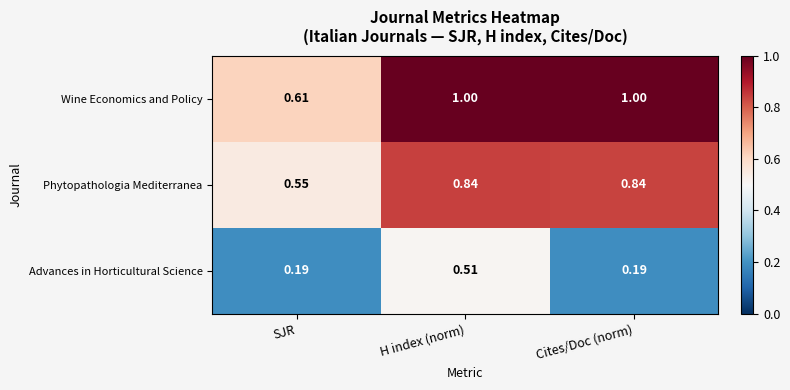

Rank the series by their maximum value, from lowest to highest.

Advances in Horticultural Science, Phytopathologia Mediterranea, Wine Economics and Policy